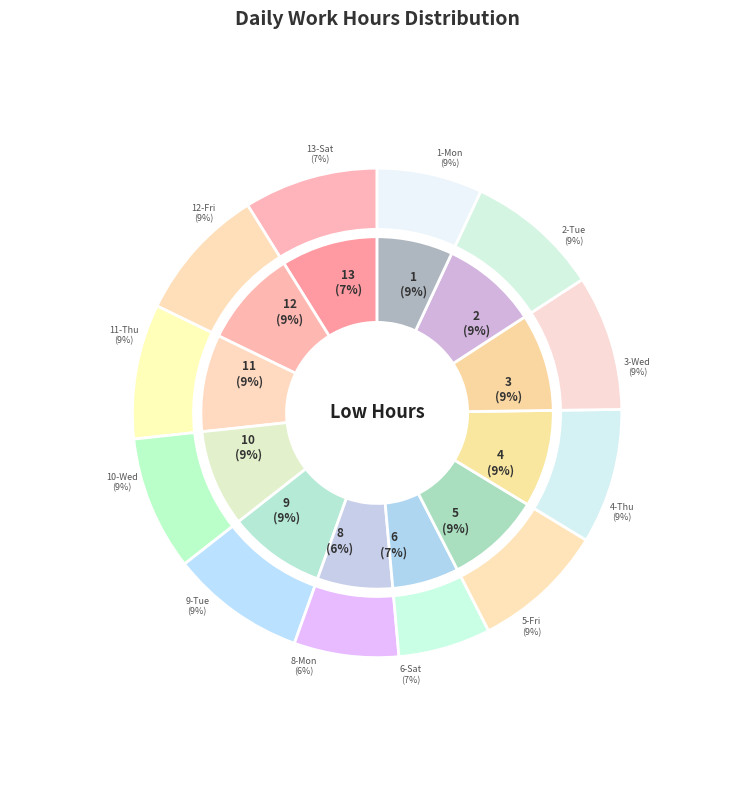

What percentage is the 12-Fri slice, to the nearest percent?

9%